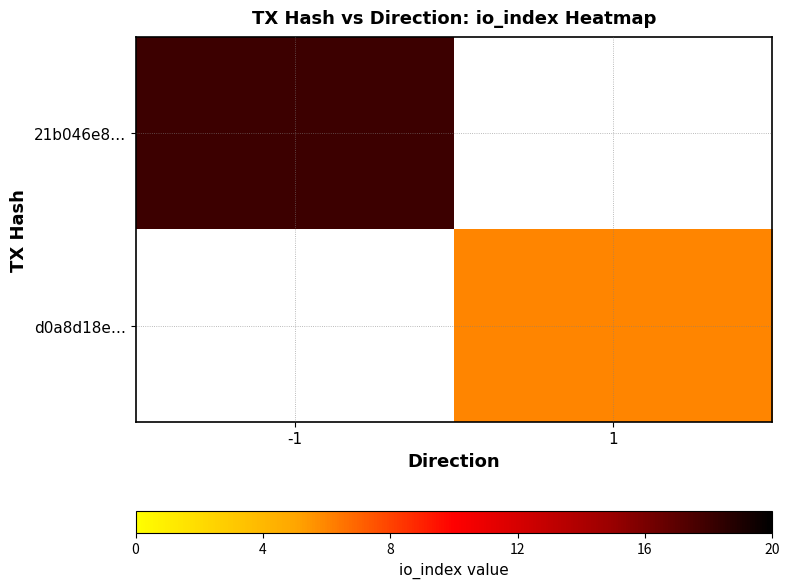

What is the maximum value shown in the chart?

18.0